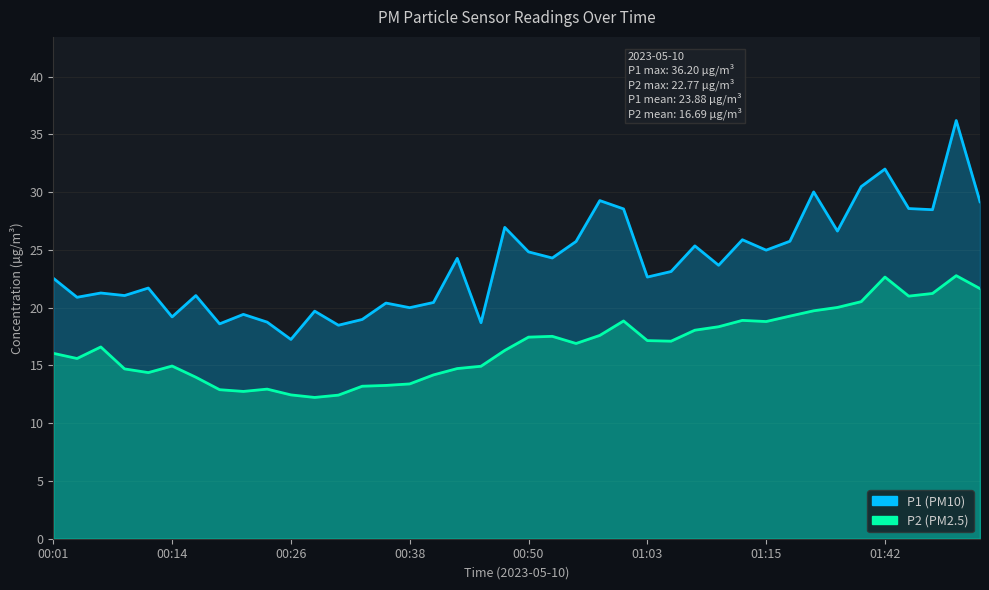

Reading left to right, what are all the values shown in this chart?

P1: 00:01=22.6	00:04=20.9	00:06=21.3	00:09=21.1	00:11=21.7	00:14=19.2	00:16=21.1	00:19=18.6	00:21=19.4	00:23=18.8	00:26=17.2	00:28=19.7	00:31=18.5	00:33=19.0	00:36=20.4	00:38=20.0	00:41=20.4	00:43=24.3	00:46=18.7	00:48=26.9	00:50=24.8	00:53=24.3	00:55=25.7	00:58=29.3	01:00=28.6	01:03=22.6	01:05=23.1	01:08=25.4	01:10=23.7	01:13=25.9	01:15=25.0	01:17=25.8	01:20=30.0	01:34=26.6	01:37=30.5	01:42=32.0	01:45=28.6	01:48=28.5	01:50=36.2	01:53=29.2
P2: 00:01=16.1	00:04=15.6	00:06=16.6	00:09=14.7	00:11=14.4	00:14=14.9	00:16=14.0	00:19=12.9	00:21=12.8	00:23=12.9	00:26=12.4	00:28=12.2	00:31=12.4	00:33=13.2	00:36=13.3	00:38=13.4	00:41=14.2	00:43=14.7	00:46=14.9	00:48=16.3	00:50=17.4	00:53=17.5	00:55=16.9	00:58=17.6	01:00=18.9	01:03=17.1	01:05=17.1	01:08=18.1	01:10=18.4	01:13=18.9	01:15=18.8	01:17=19.3	01:20=19.7	01:34=20.0	01:37=20.5	01:42=22.6	01:45=21.0	01:48=21.2	01:50=22.8	01:53=21.6